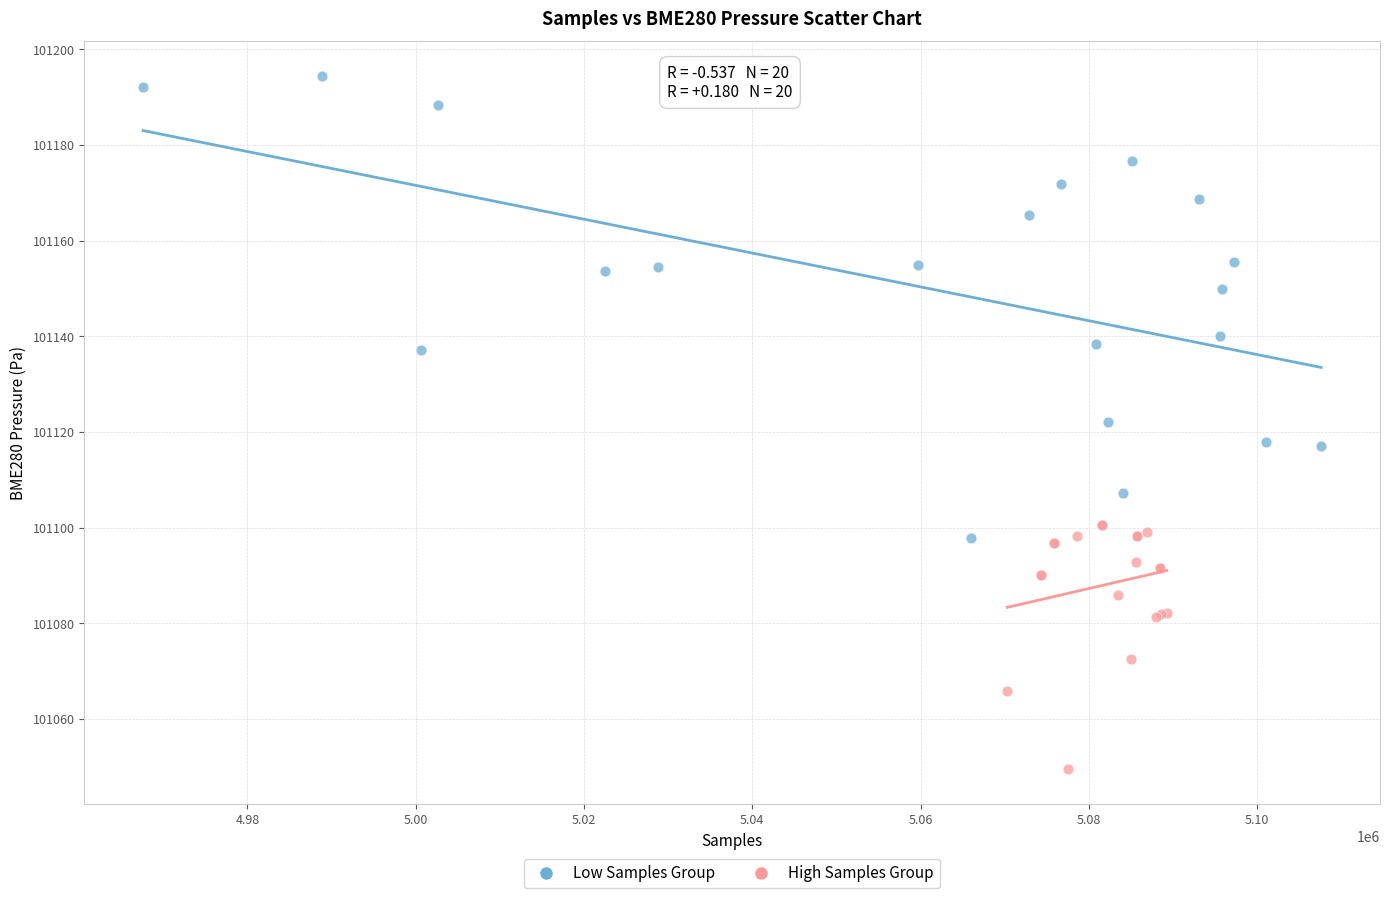

Which series reaches the maximum Y coordinate?

Low Samples Group